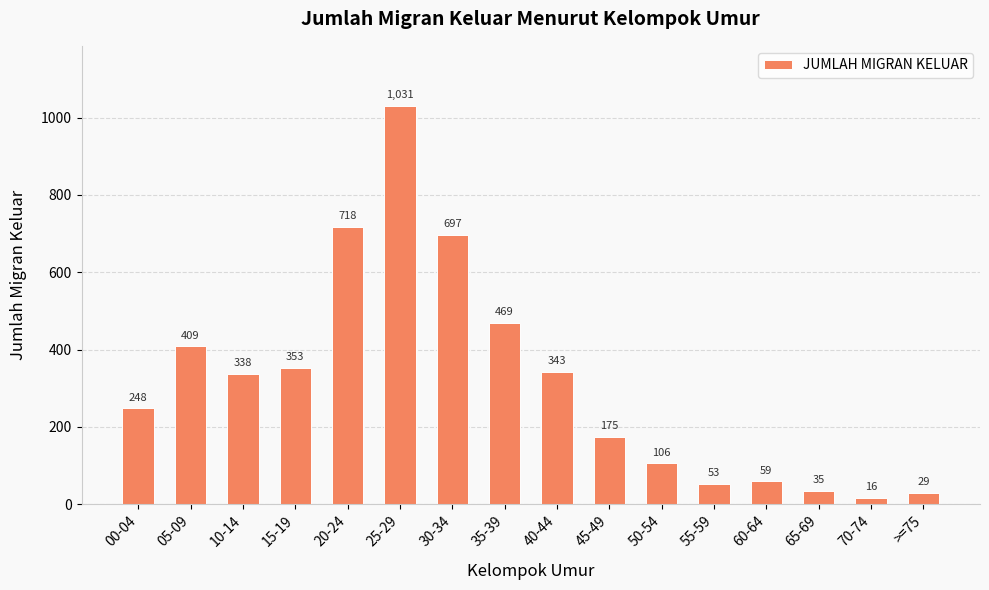

What is the label of the 13th bar from the right?

15-19